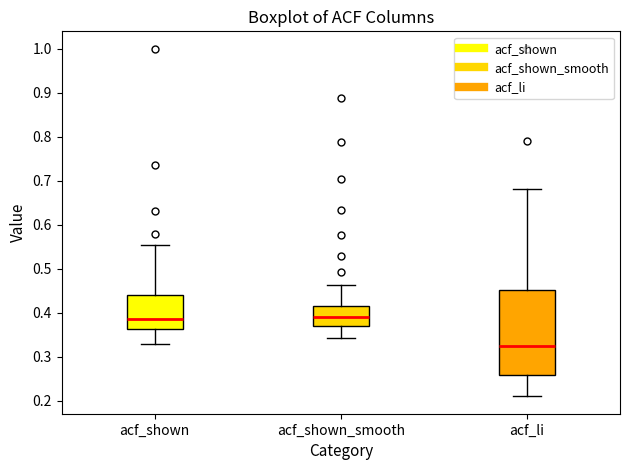

Reading left to right, transcribe this box plot: for each box, give where its median line is, the range the box spans, and where its two whiskers end, as read against the y-axis. The values are not printed on the chart, so give them approximately, as read against the axis.

acf_shown: median 0.39, box 0.36 to 0.44, whiskers 0.33 to 0.55
acf_shown_smooth: median 0.39, box 0.37 to 0.41, whiskers 0.34 to 0.46
acf_li: median 0.32, box 0.26 to 0.45, whiskers 0.21 to 0.68